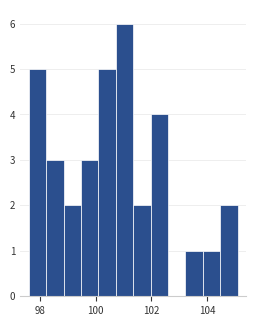

Around what value on the x-axis is the tallest bar? Give the approximate position of its centre, as read against the axis.

101.0